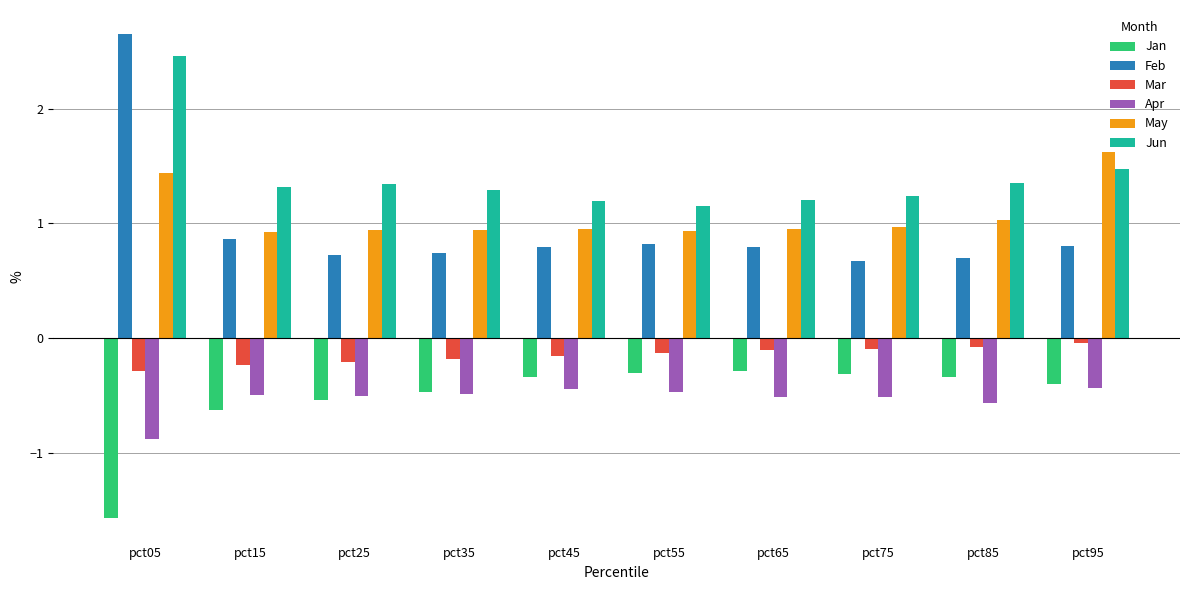

What is the spread (max minus min) of values at pct75?

1.8